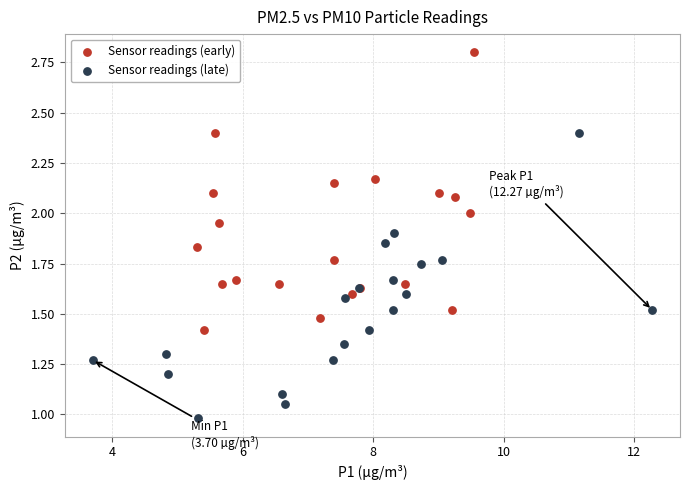

Which series contains the lowest Y value?

Sensor readings (late)